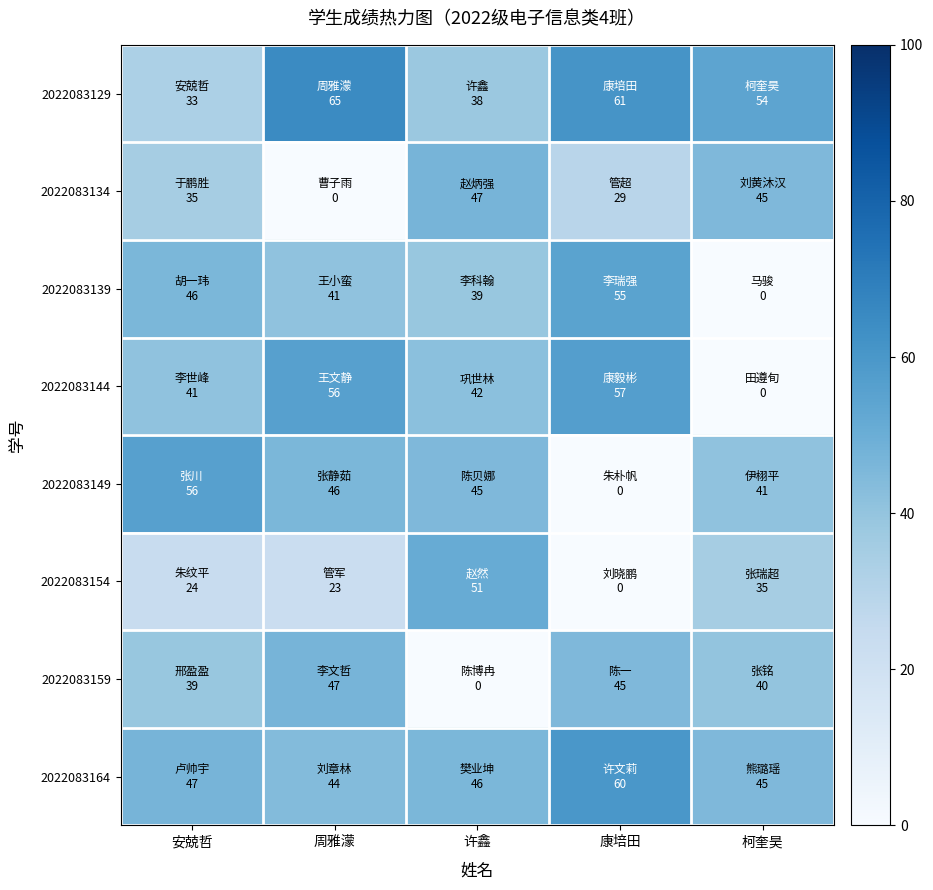

Reading left to right, extract all data points from this chart.

2022083129: 安兢哲=33	周雅濛=65	许鑫=38	康培田=61	柯奎昊=54
2022083134: 安兢哲=35	周雅濛=0	许鑫=47	康培田=29	柯奎昊=45
2022083139: 安兢哲=46	周雅濛=41	许鑫=39	康培田=55	柯奎昊=0
2022083144: 安兢哲=41	周雅濛=56	许鑫=42	康培田=57	柯奎昊=0
2022083149: 安兢哲=56	周雅濛=46	许鑫=45	康培田=0	柯奎昊=41
2022083154: 安兢哲=24	周雅濛=23	许鑫=51	康培田=0	柯奎昊=35
2022083159: 安兢哲=39	周雅濛=47	许鑫=0	康培田=45	柯奎昊=40
2022083164: 安兢哲=47	周雅濛=44	许鑫=46	康培田=60	柯奎昊=45